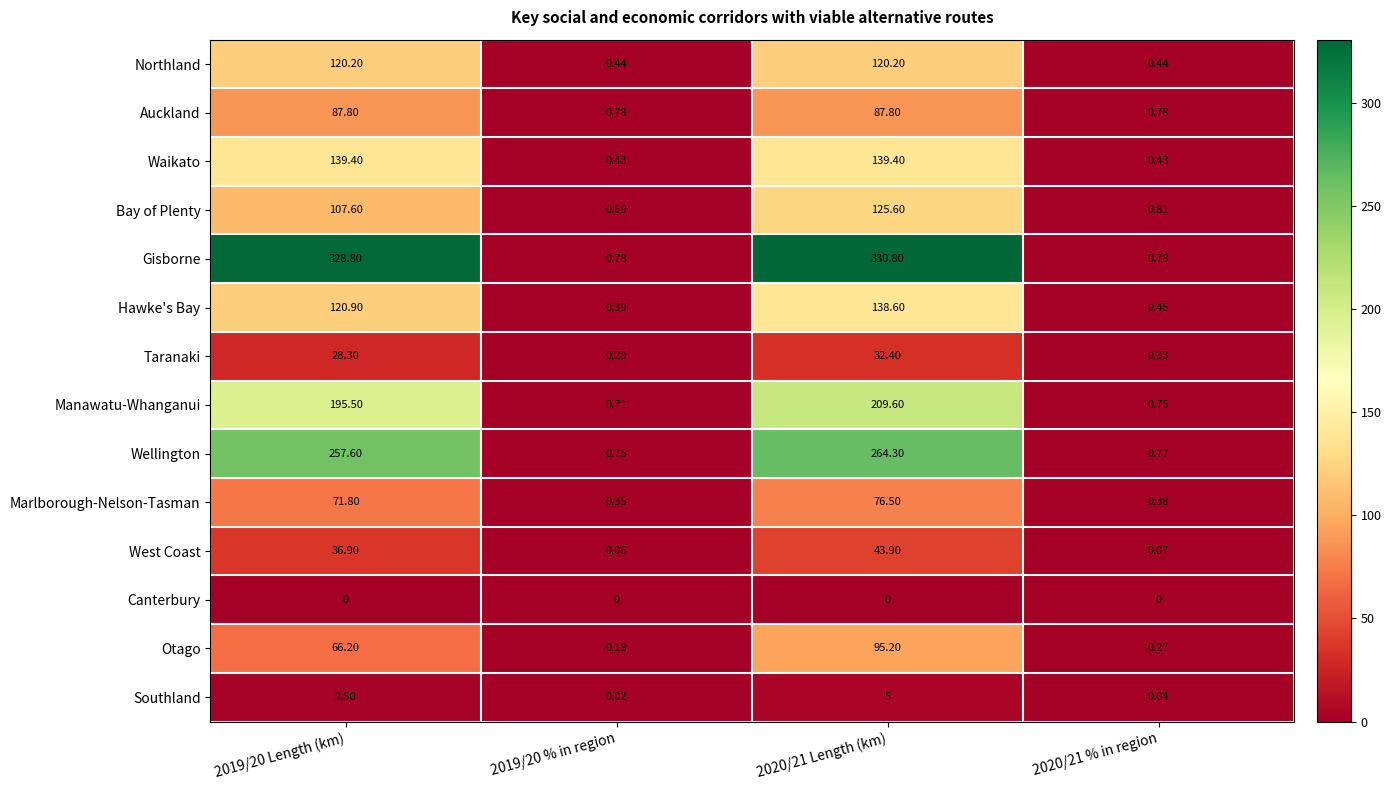

Which series has the largest total across all categories?

Gisborne